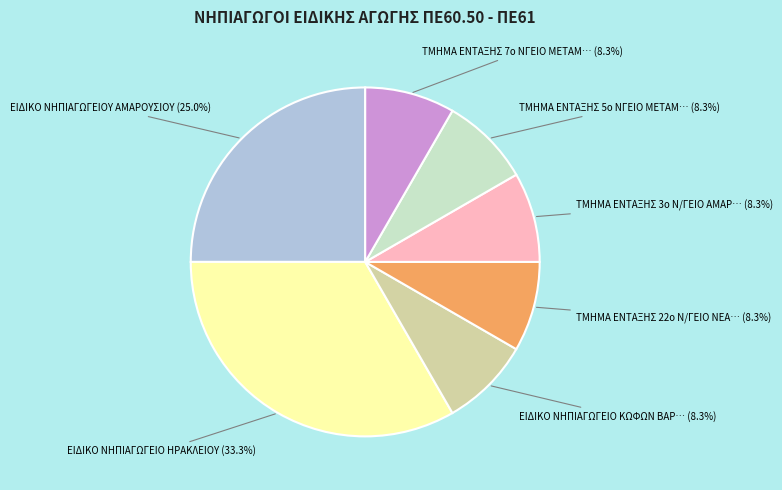

Is there any slice that represents more than half of the pie?

No